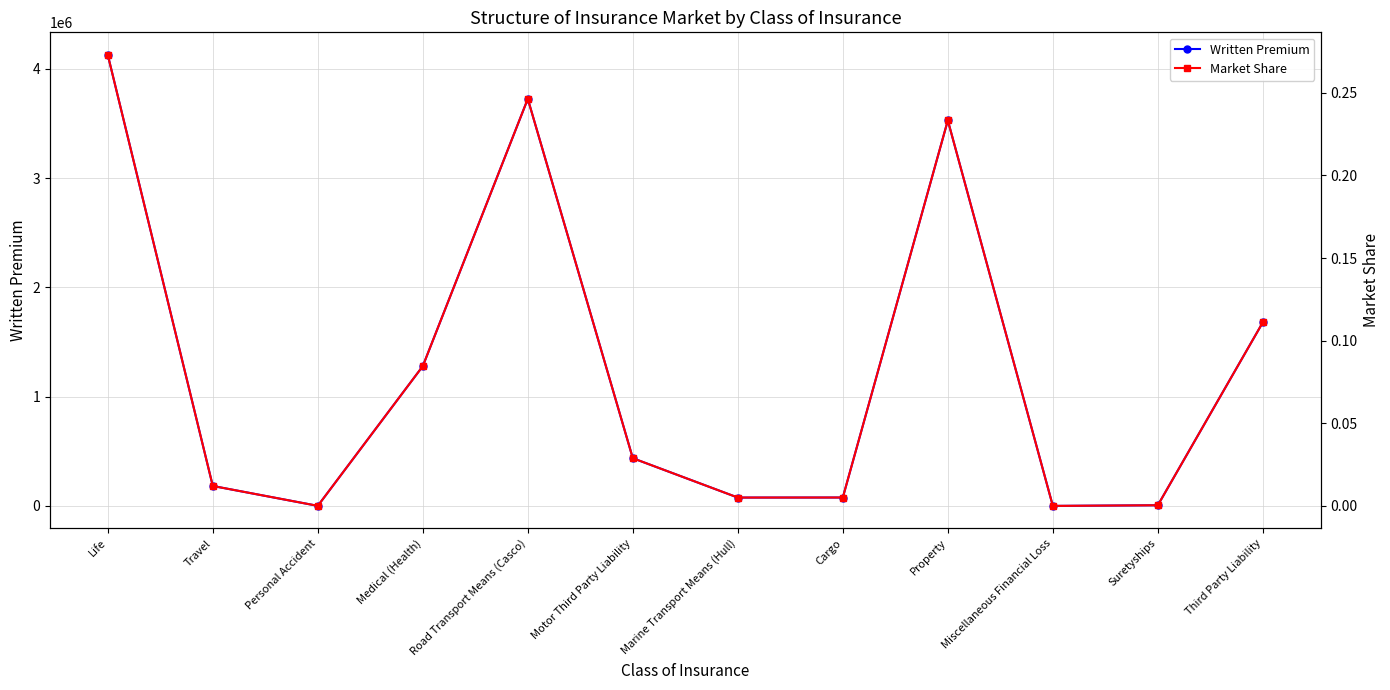

At which category is the sum across all series the highest?

Life